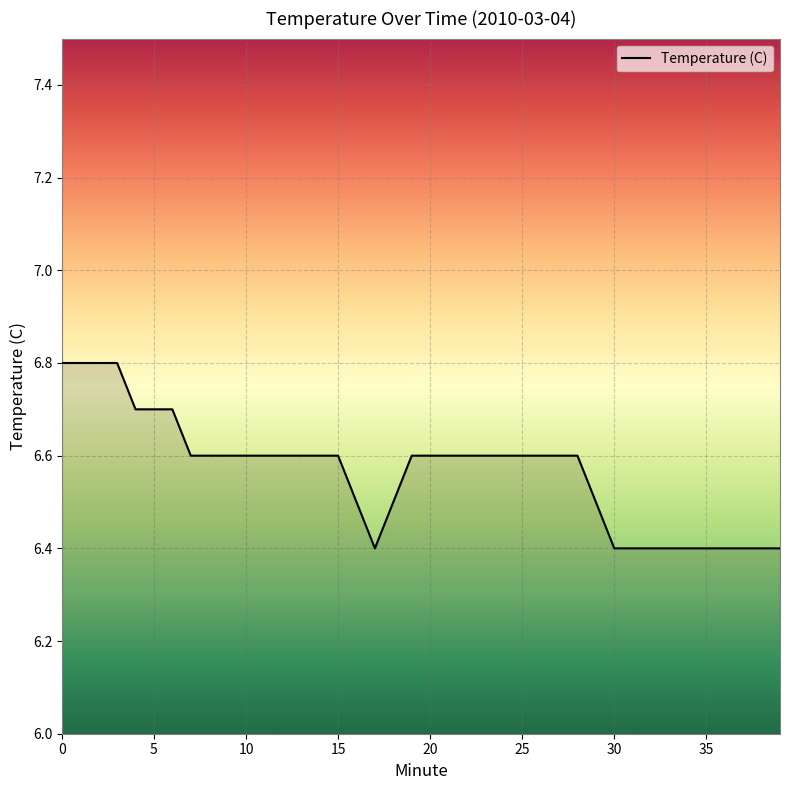

What is the minimum value shown in the chart?

6.4